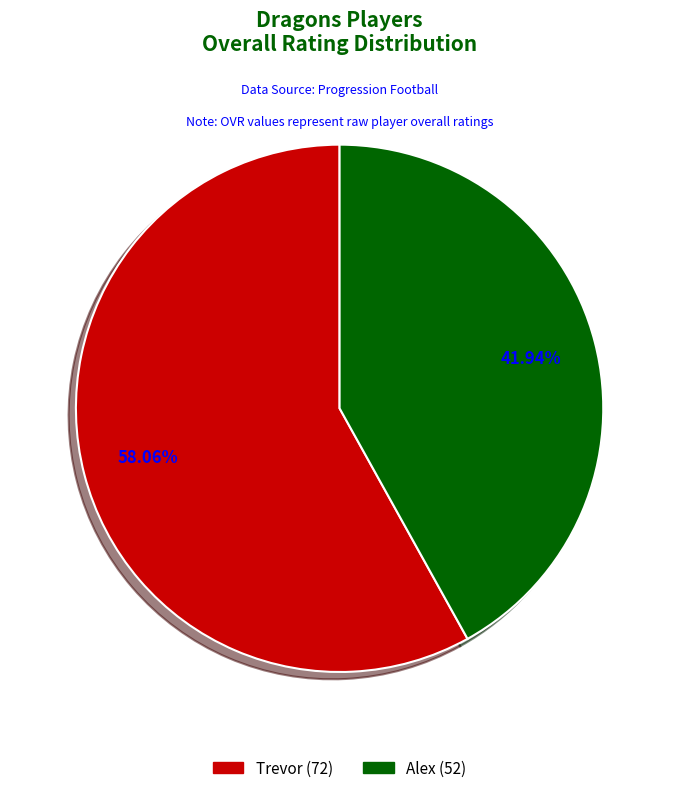

Combined, what portion of the pie is Alex and Trevor?

100.0%